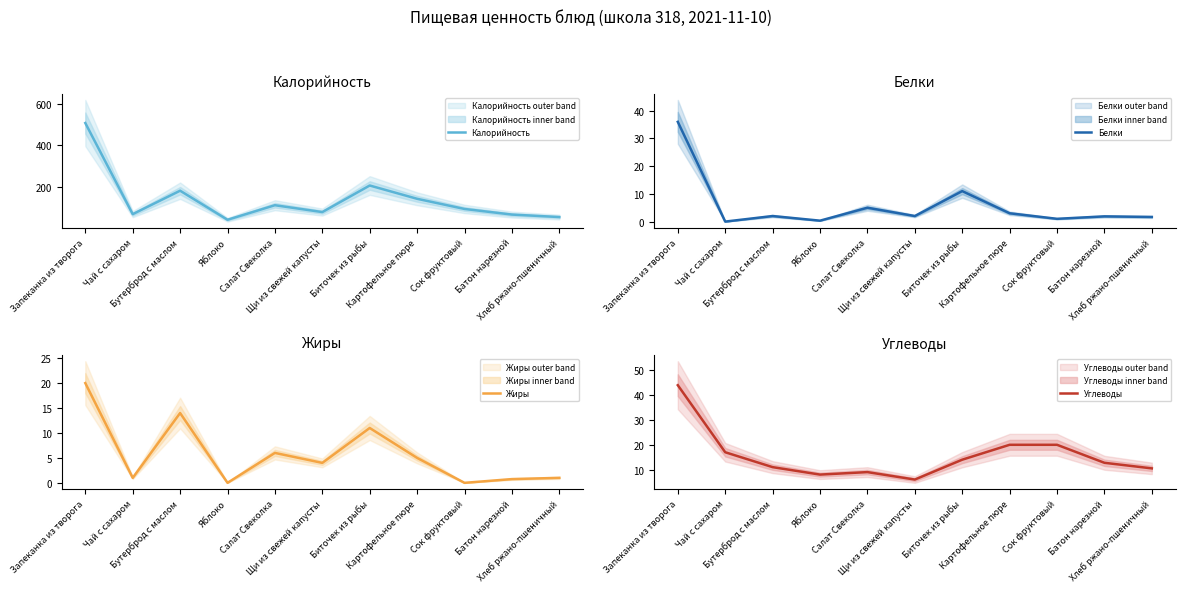

What is the label of the 11th point from the right?

Запеканка из творога